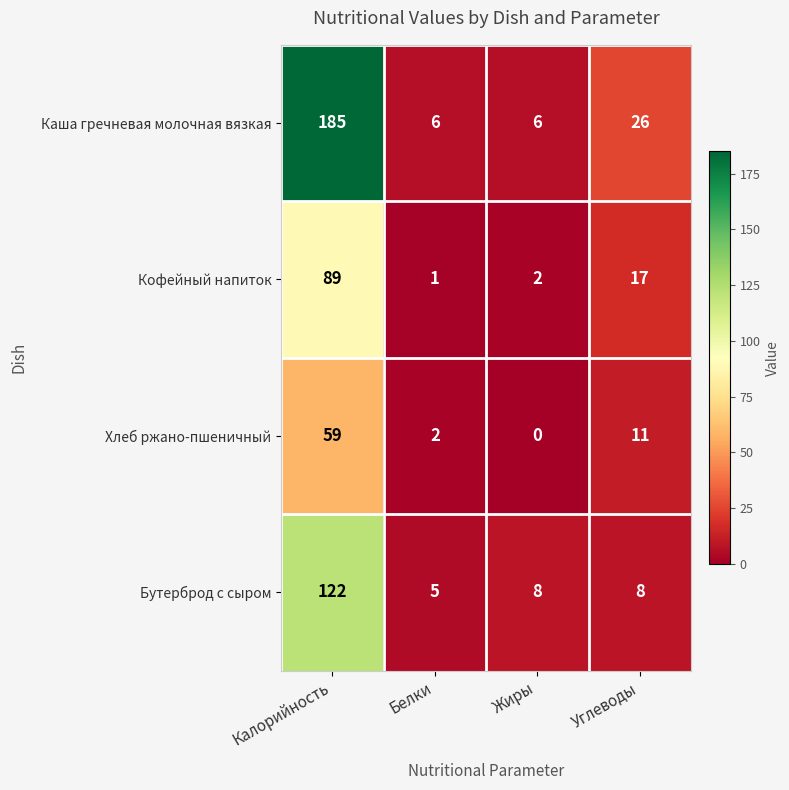

At how many categories does at least one series exceed 84?

1